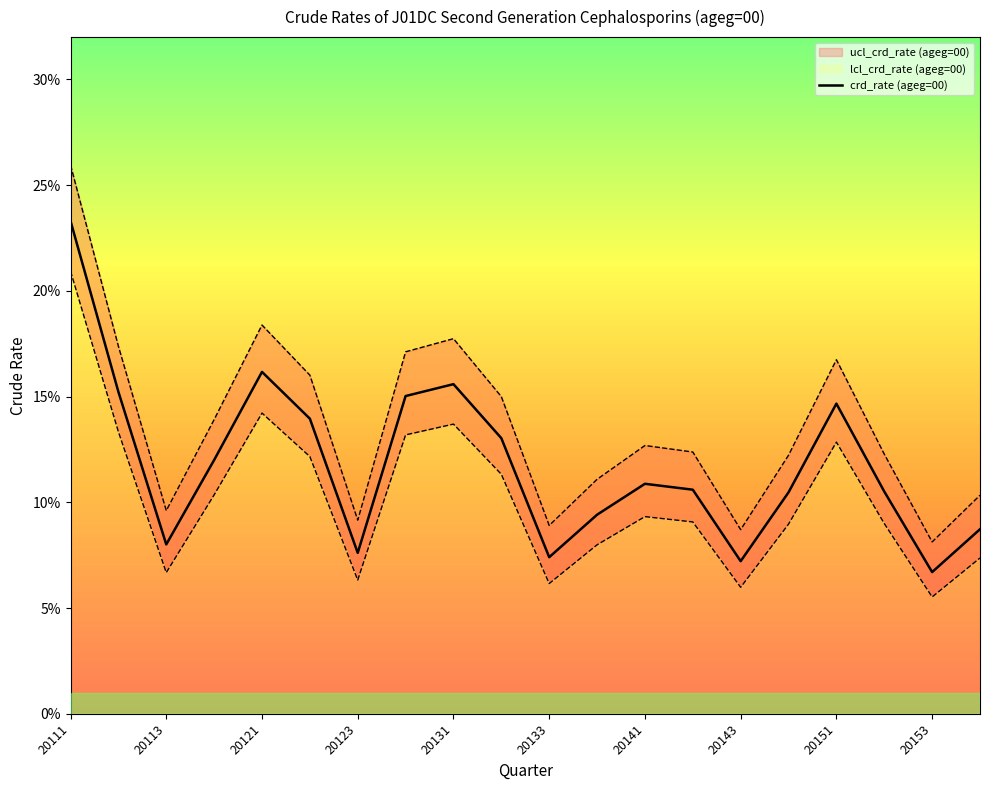

At which category is the sum across all series the highest?

20111